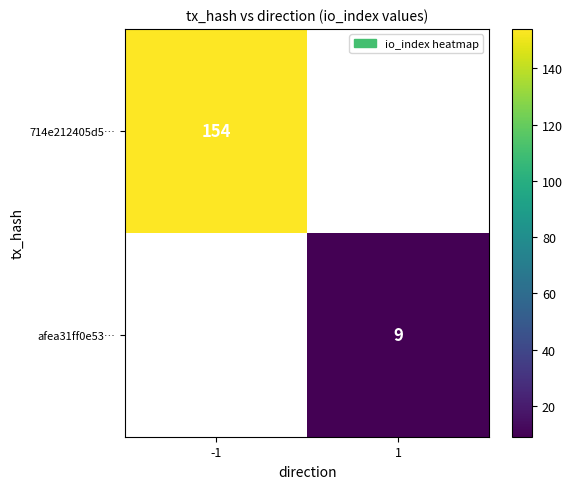

The afea31ff0e53… series shows 15 at 1. True or false?

False